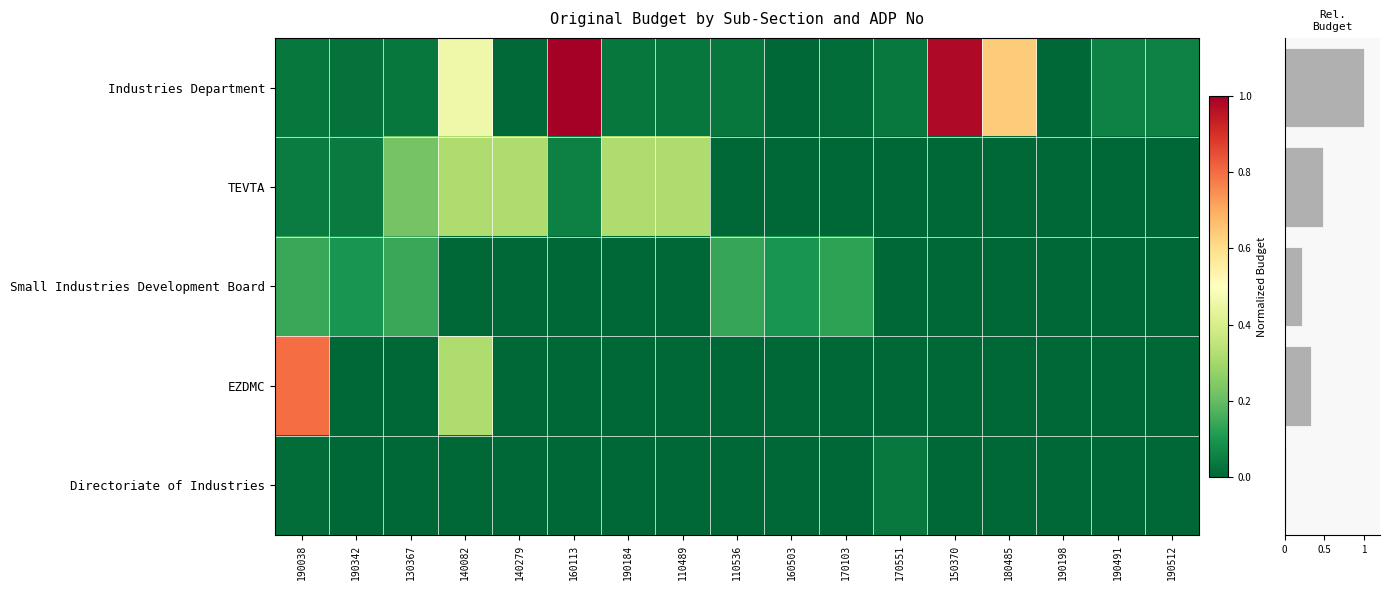

Is it true that Directoriate of Industries equals 0.0 at 150370?

True